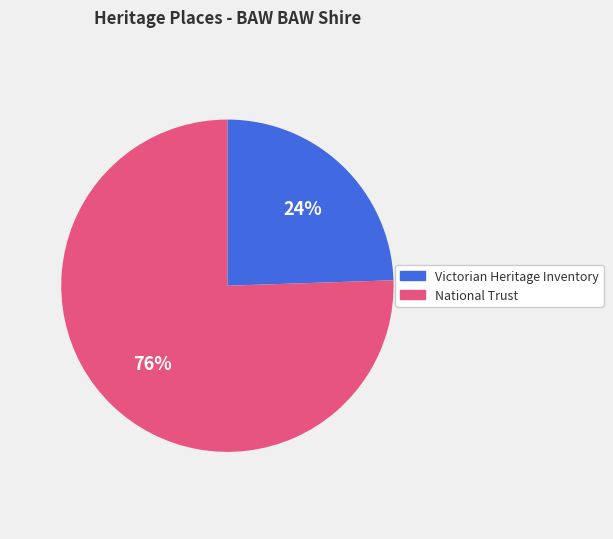

What percentage is the Victorian Heritage Inventory slice, to the nearest percent?

24%